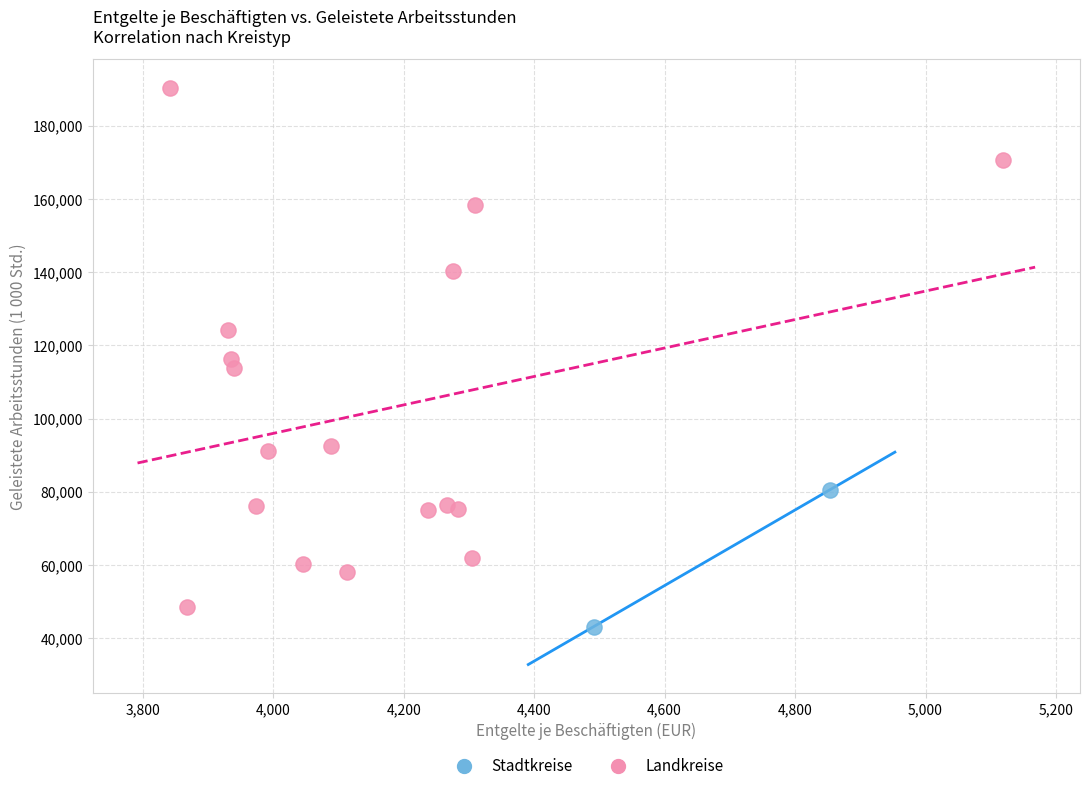

What are all the series names shown in the legend?

Stadtkreise, Landkreise